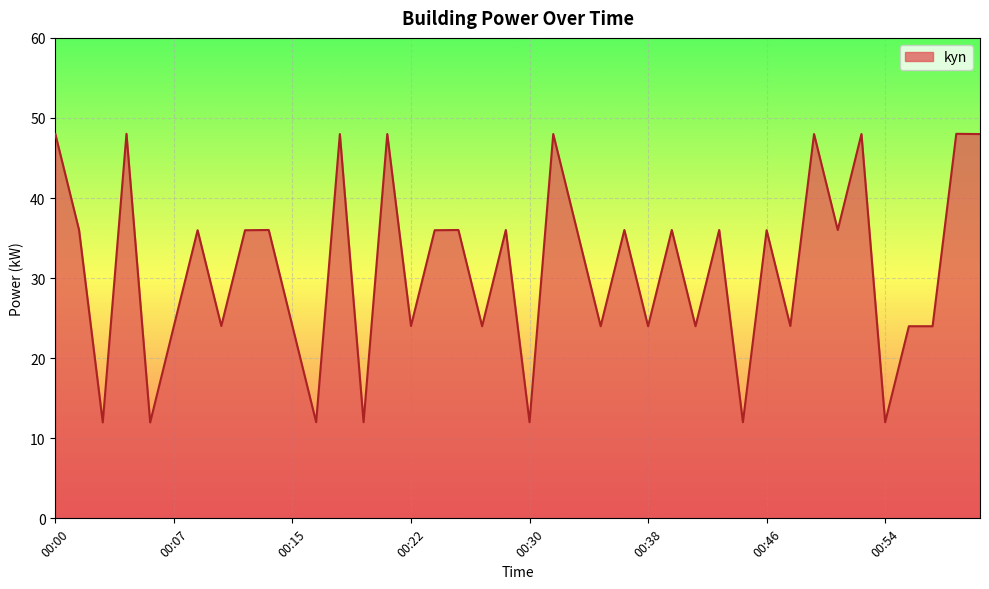

Reading right to left, extract all data points from this chart.

48.0	48.0	24.0	24.0	12.0	48.0	36.0	48.0	24.0	36.0	12.0	36.0	24.0	36.0	24.0	36.0	24.0	36.0	48.0	12.0	36.0	24.0	36.0	36.0	24.0	48.0	12.0	48.0	12.0	24.0	36.0	36.0	24.0	36.0	24.0	12.0	48.0	12.0	36.0	48.0